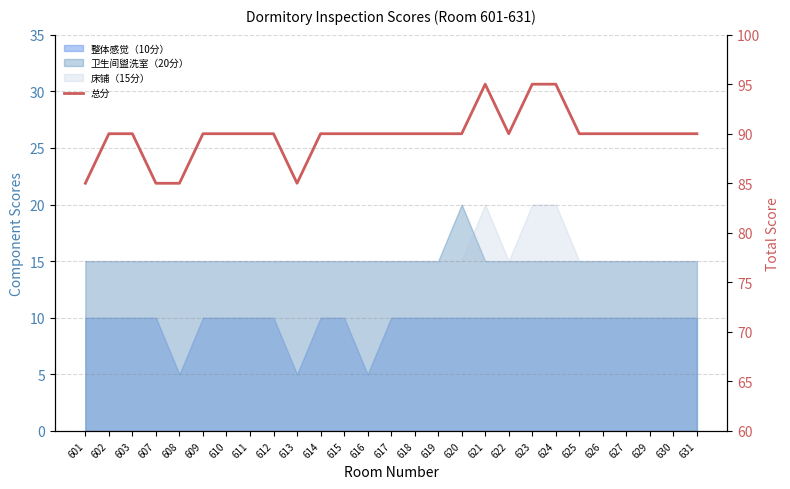

Rank the categories by value from lowest to highest.

601, 607, 608, 613, 602, 603, 609, 610, 611, 612, 614, 615, 616, 617, 618, 619, 620, 622, 625, 626, 627, 629, 630, 631, 621, 623, 624